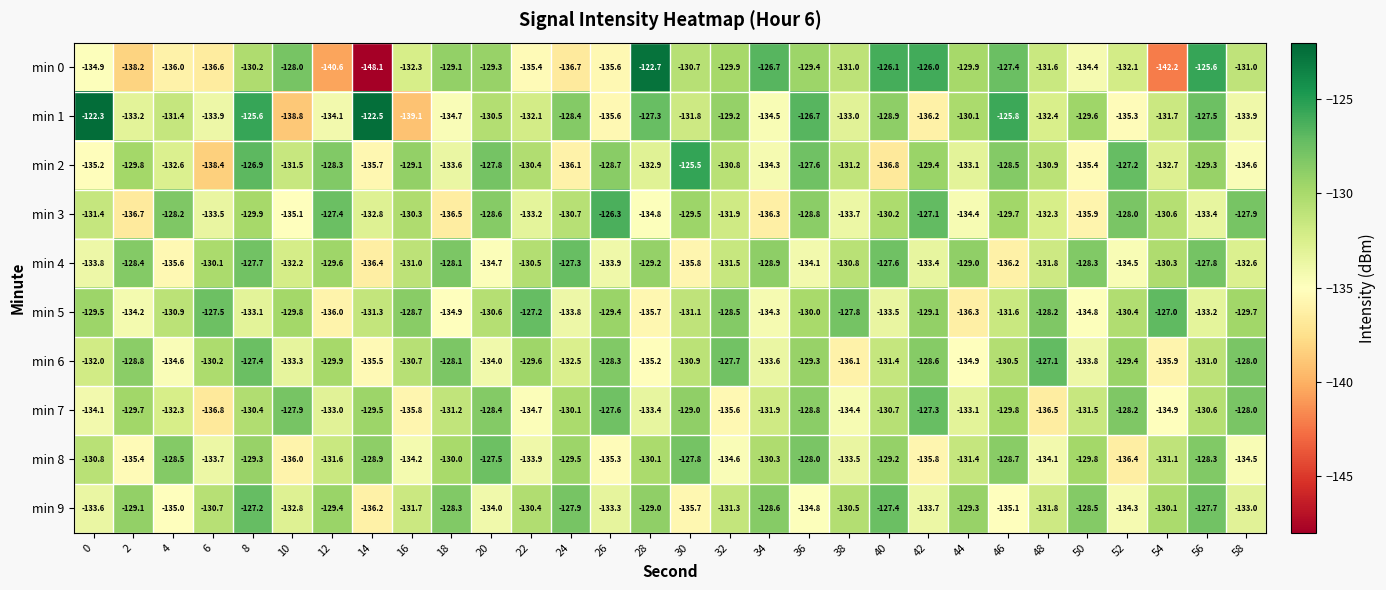

At which label does min 2 reach its peak?

30